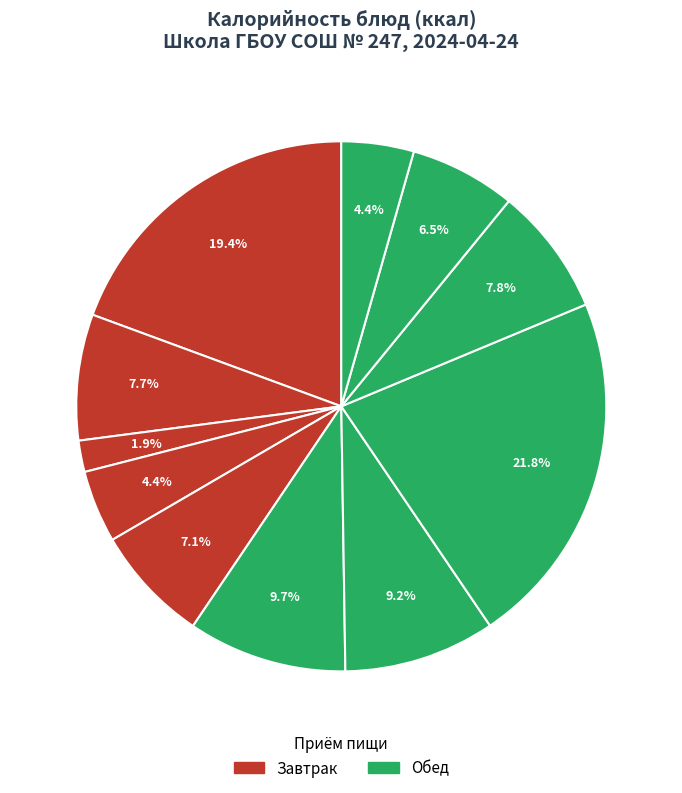

Is there a majority slice in this chart?

No